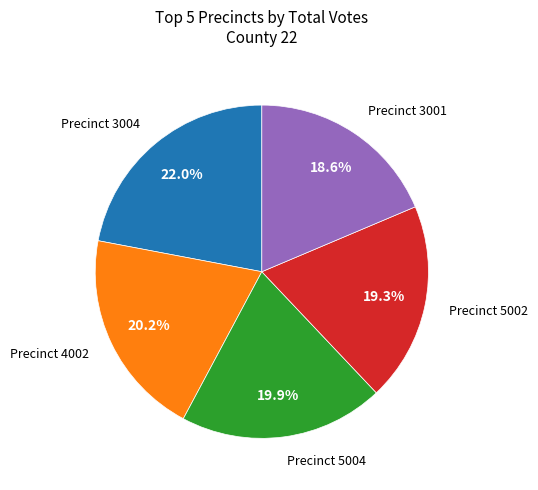

Is there any slice that represents more than half of the pie?

No